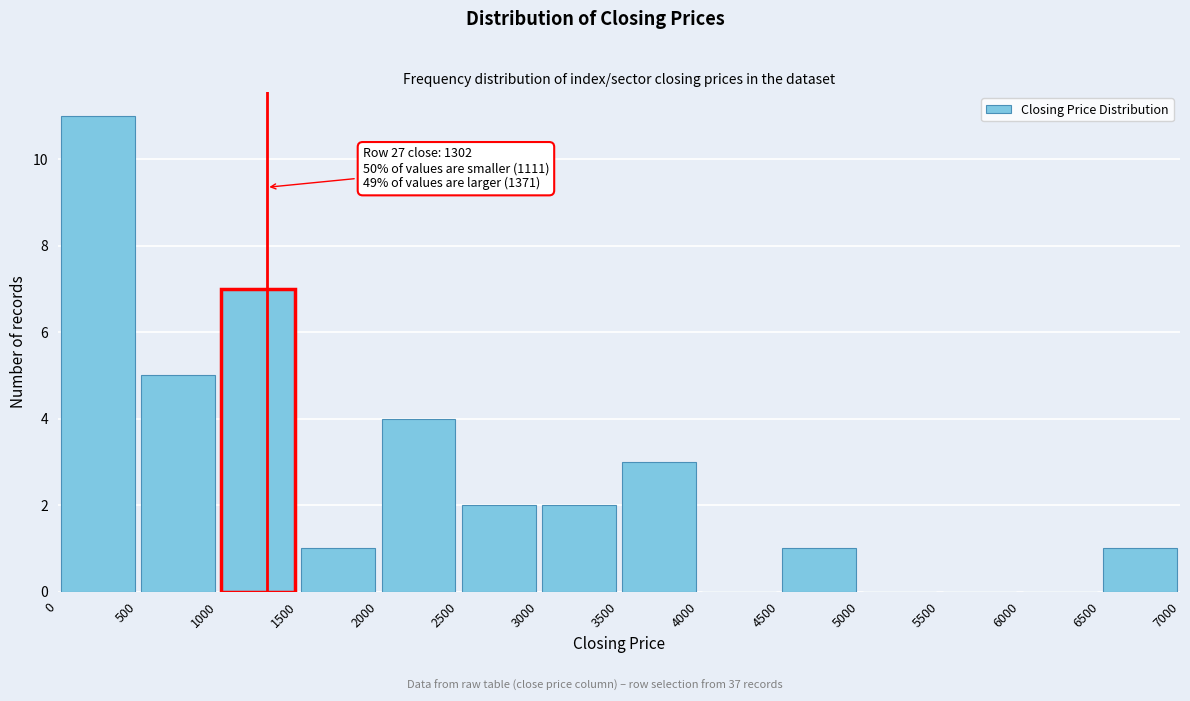

Which range on the x-axis has the tallest bar?

0 to 500